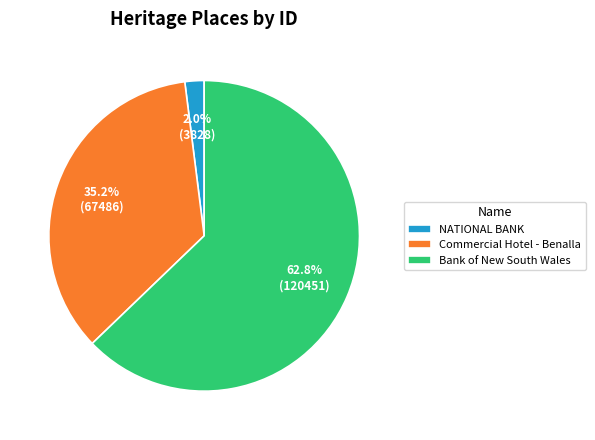

Does Bank of New South Wales account for over 50% of the chart?

Yes